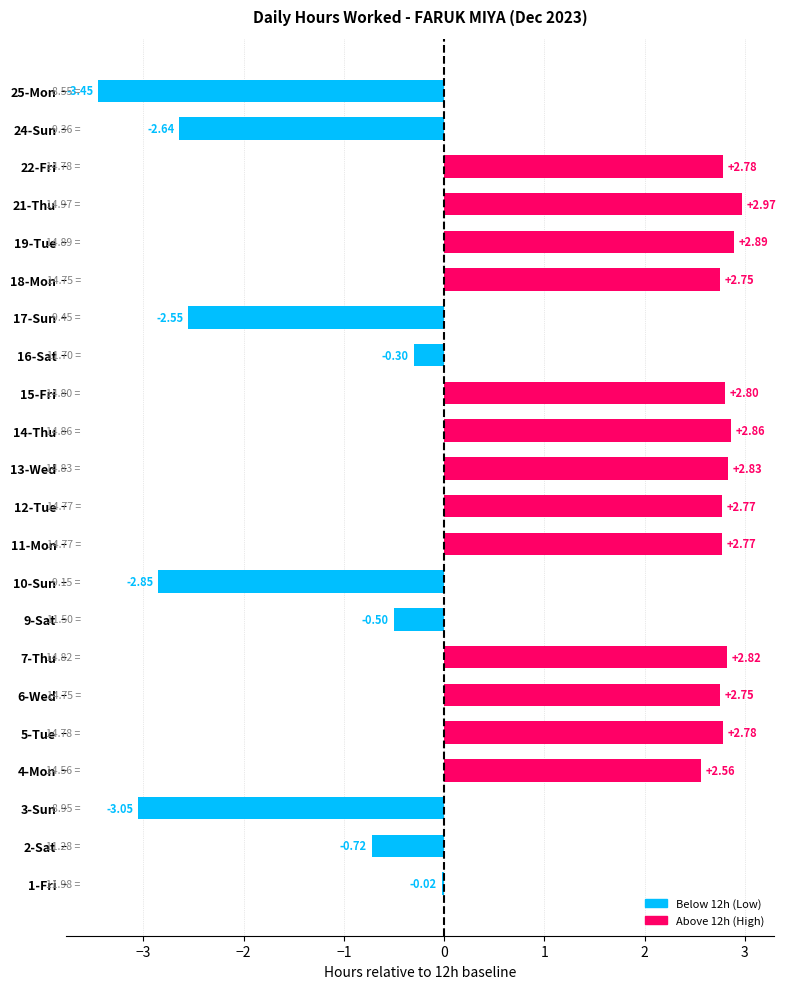

The chart shows a value of -0.3 at 16-Sat. True or false?

True